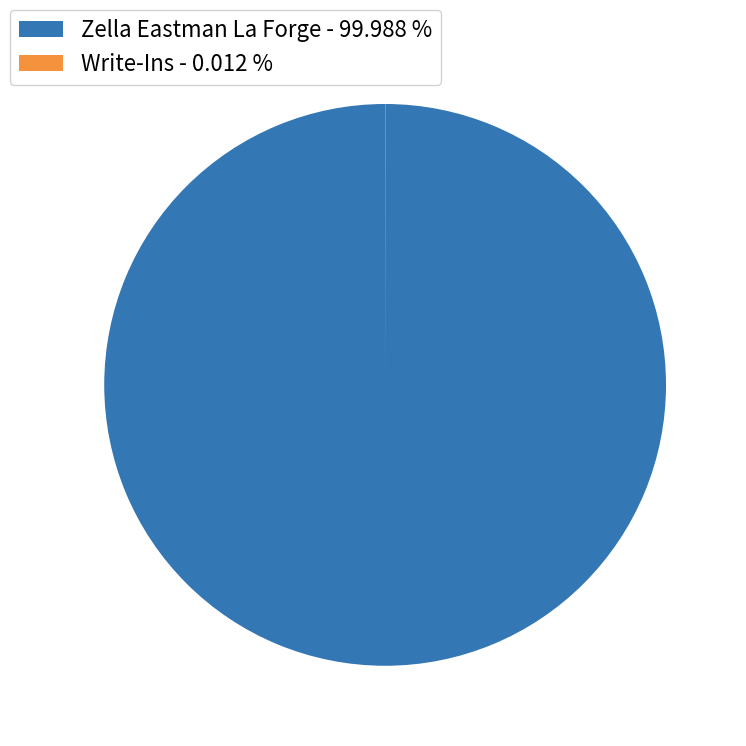

Which slice is the largest?

Zella Eastman La Forge - 99.988 %